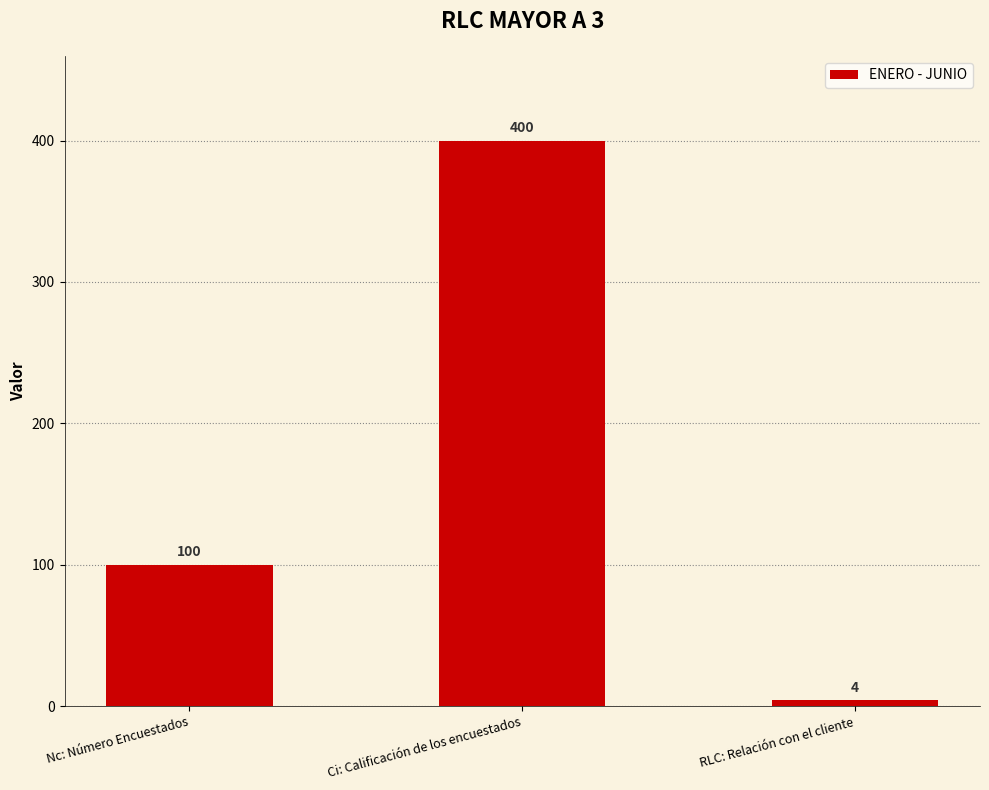

What value does the data have at RLC: Relación con el cliente, to the nearest 5?

5